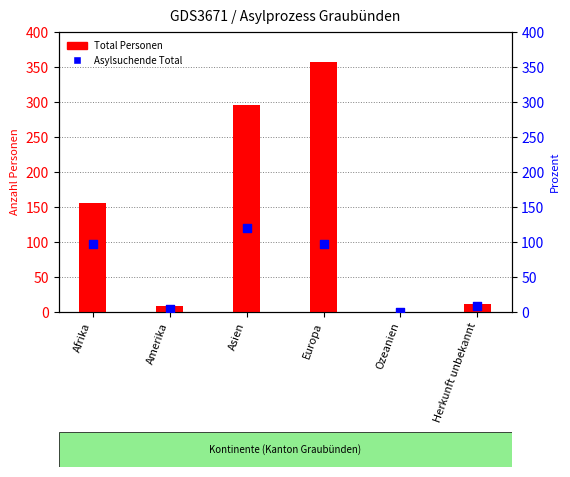

What is the total value across all series at Afrika?

253